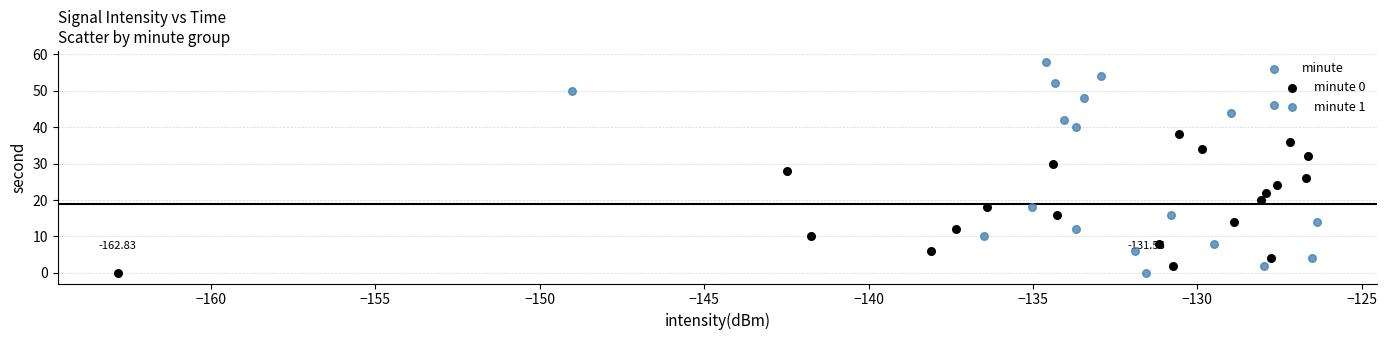

Which series has the widest spread of Y values?

minute 1